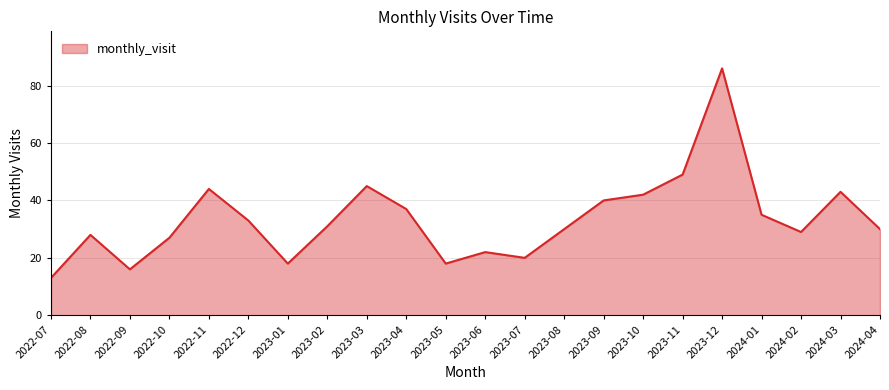

Where does the data first go above 31?

2022-11